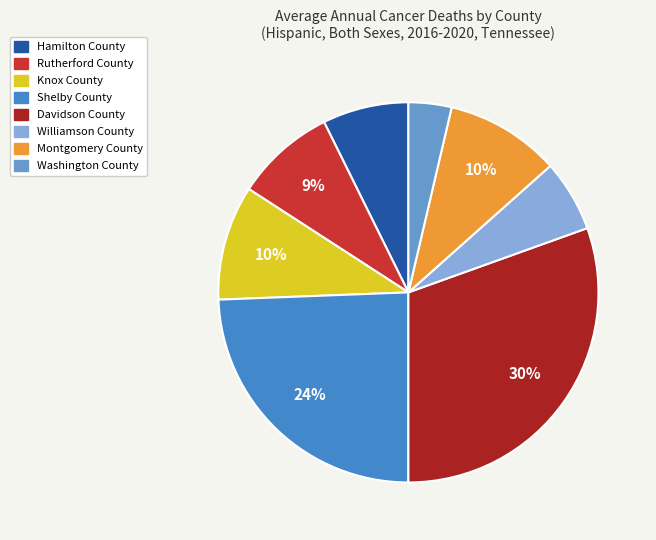

Which category has the smallest portion of the pie?

Washington County